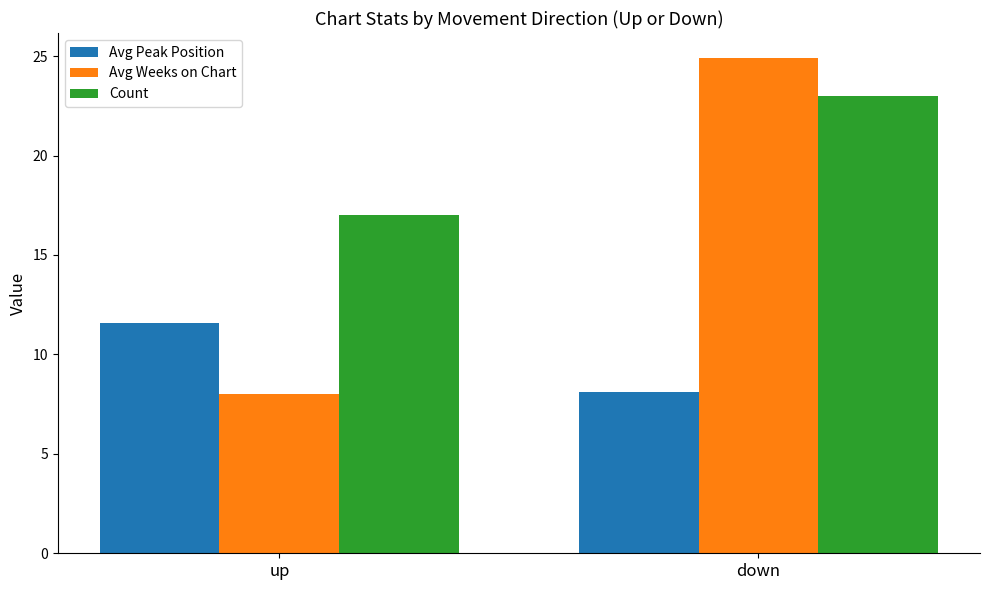

Between up and down, which series saw the biggest shift?

Avg Weeks on Chart